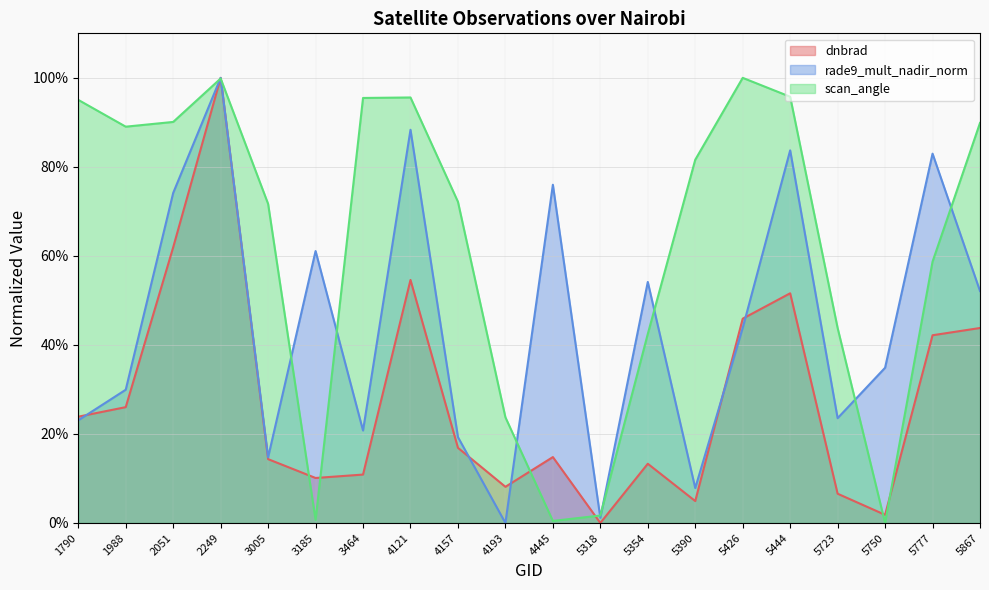

In dnbrad, how many points are higher than both neighbors (excluding endpoints)?

5